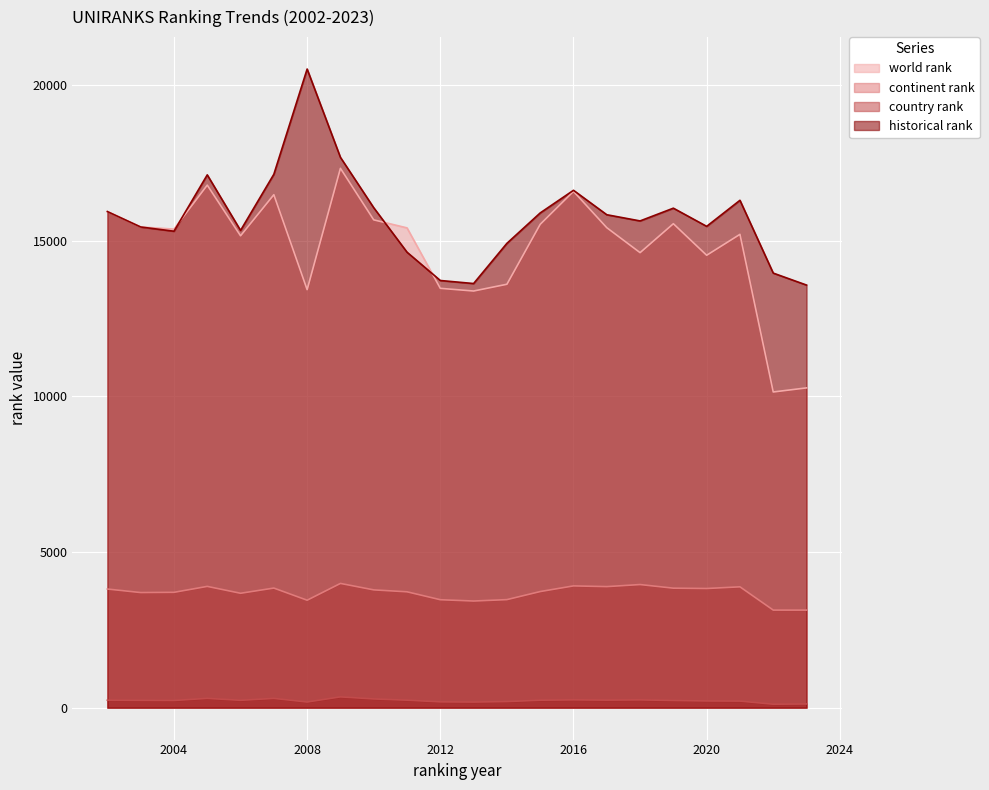

Does the chart display data point markers on the line(s)?

No